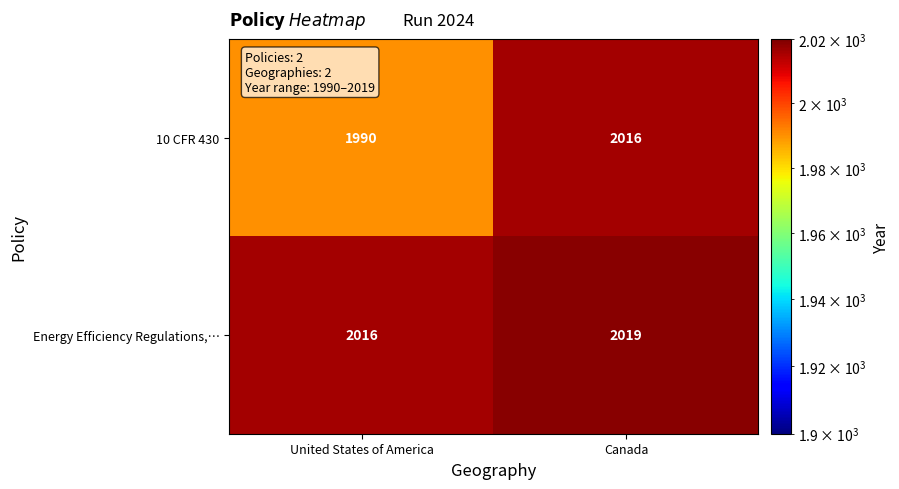

What is the approximate value of 10 CFR 430 at United States of America, to the nearest 10?

1990